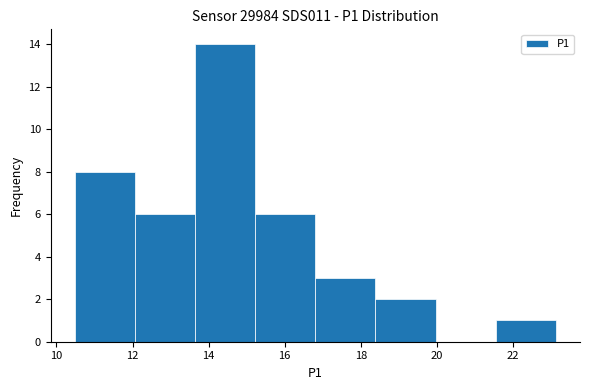

How tall is the bar that spans 13.6 to 15.2 on the x-axis? Neither the bar edges nor the heights are printed on the chart, so give them approximately, as read against the axes.

14